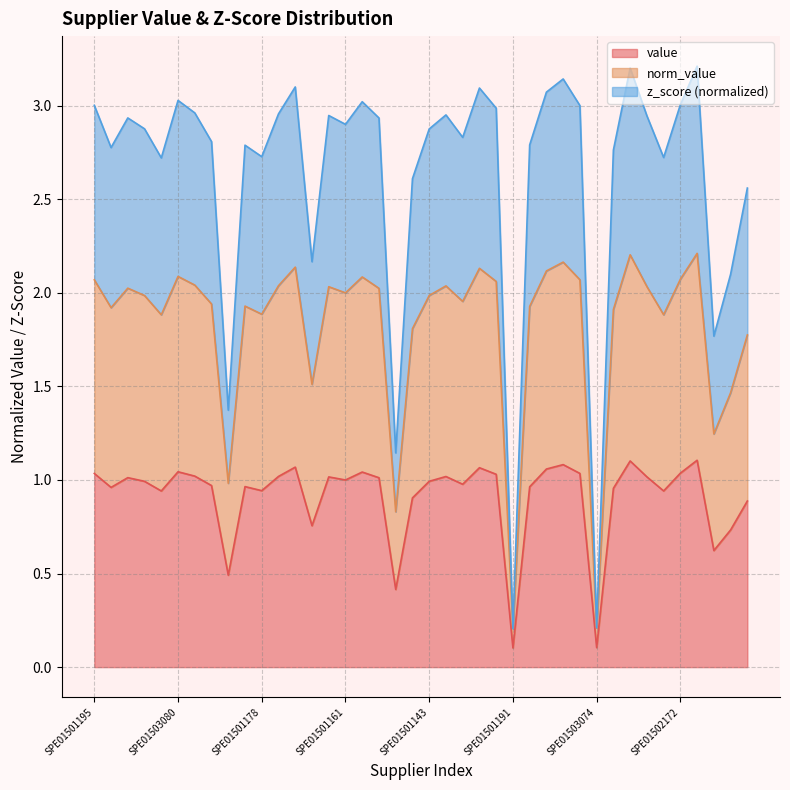

True or false: norm_value has more than 2 interior local peaks.

True